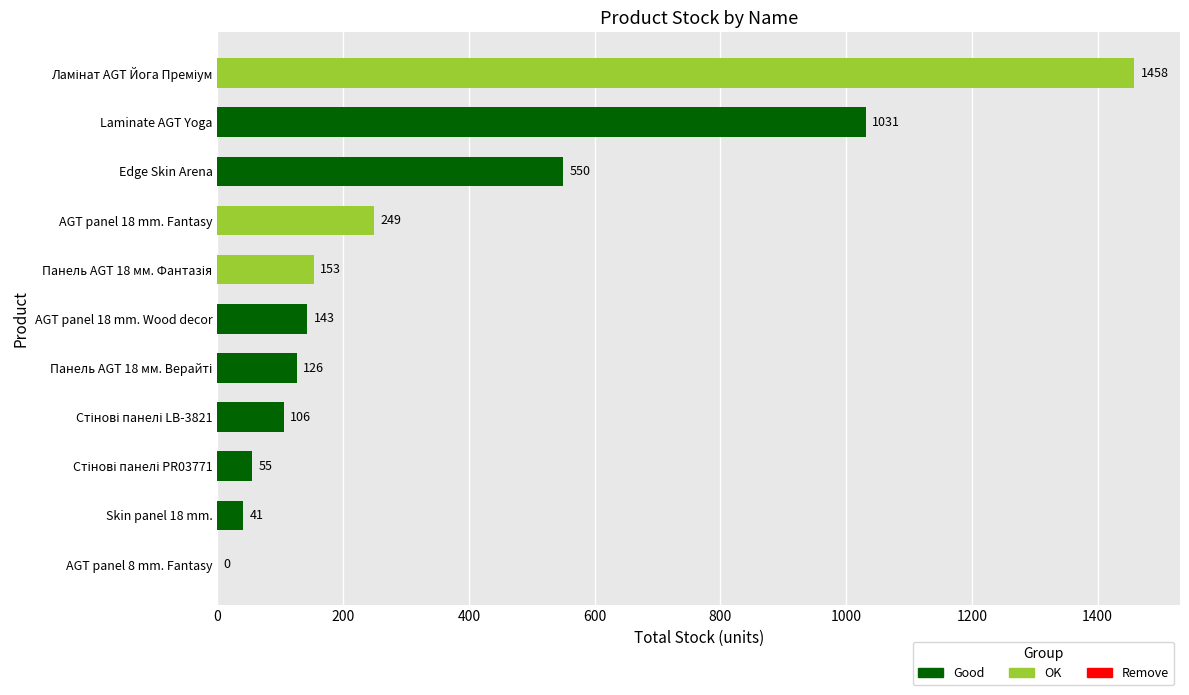

What is the sum of all values?

3912